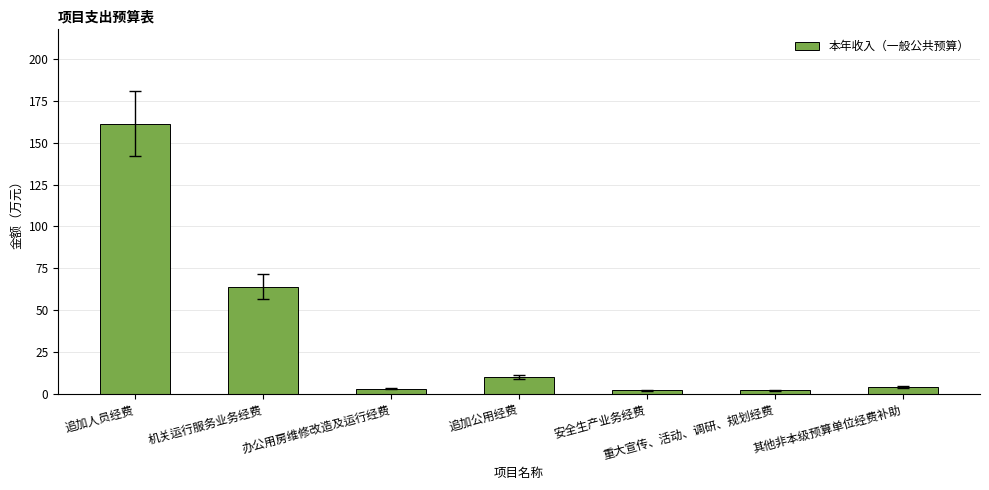

The chart shows a value of 64.0 at 机关运行服务业务经费. True or false?

True